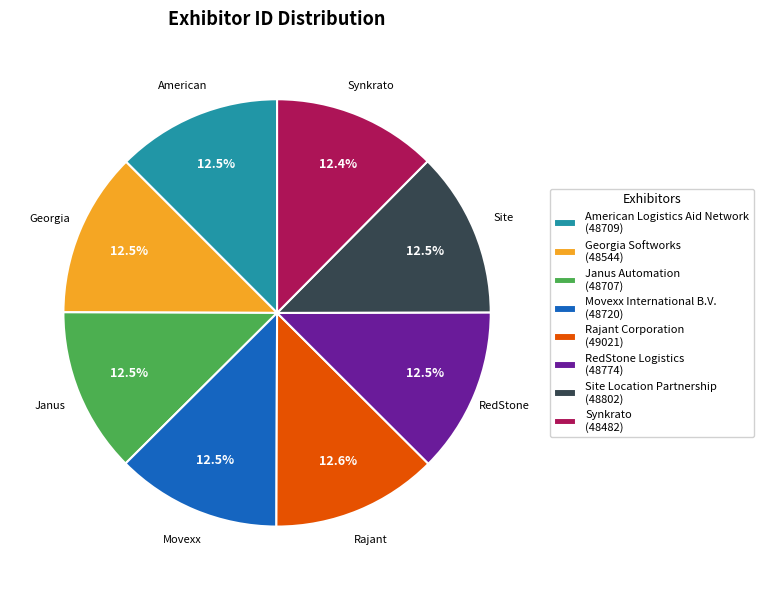

Is the sum of Synkrato and Site Location Partnership greater than half?

No